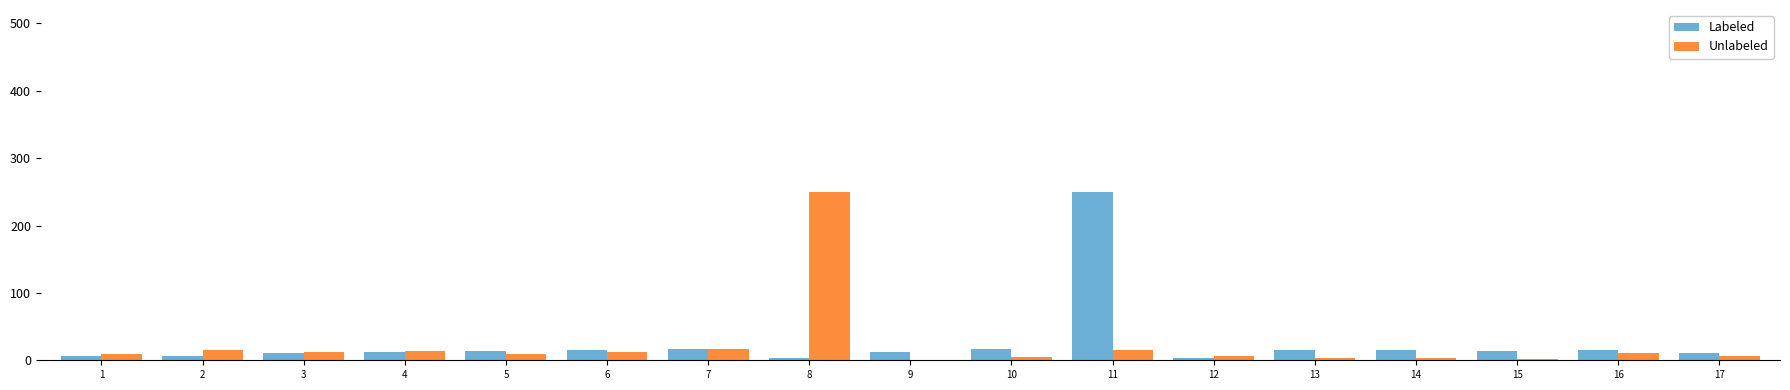

What is the maximum value shown in the chart?

250